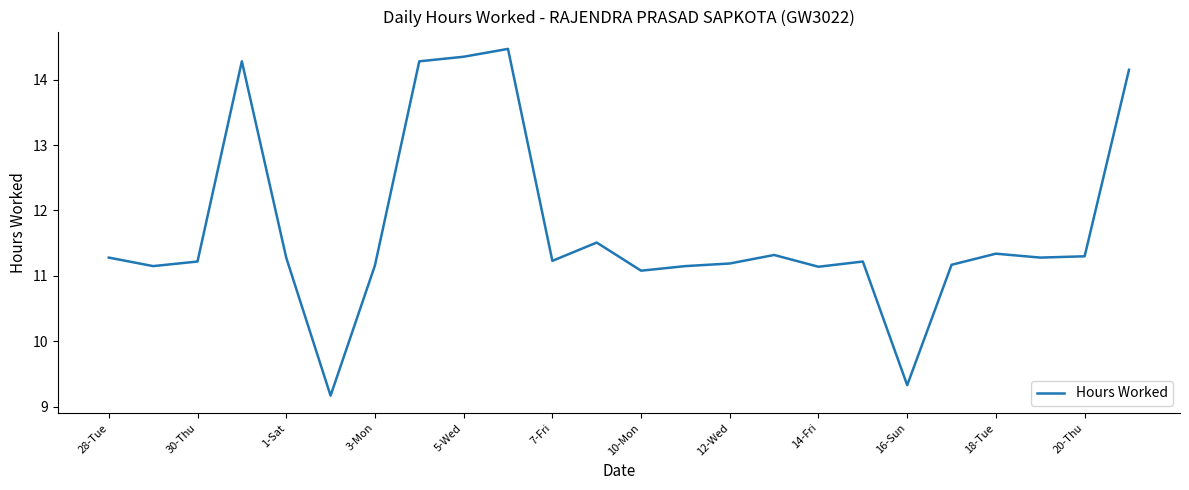

What is the maximum value shown in the chart?

14.5